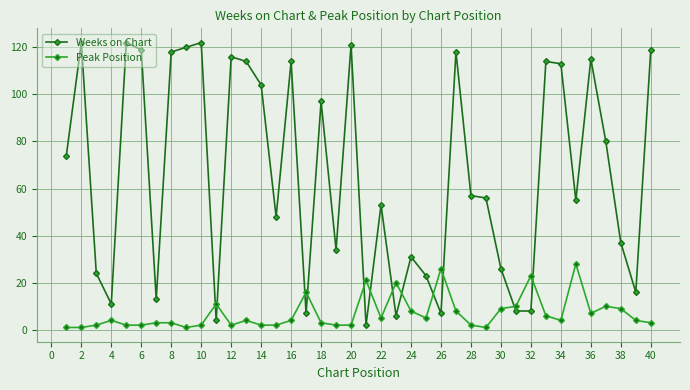

True or false: Peak Position has more than 1 points higher than both neighbors.

True